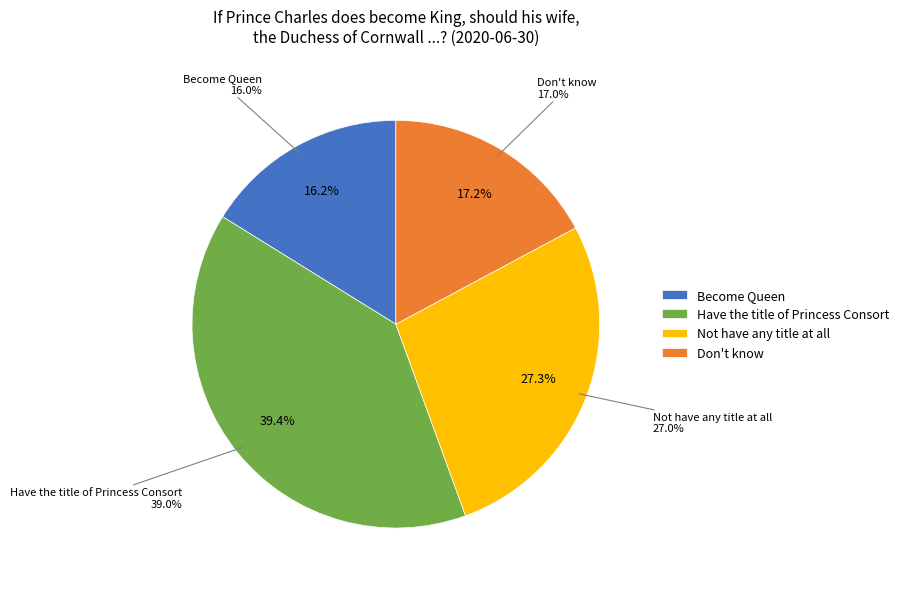

Is Become Queen the majority of the pie?

No